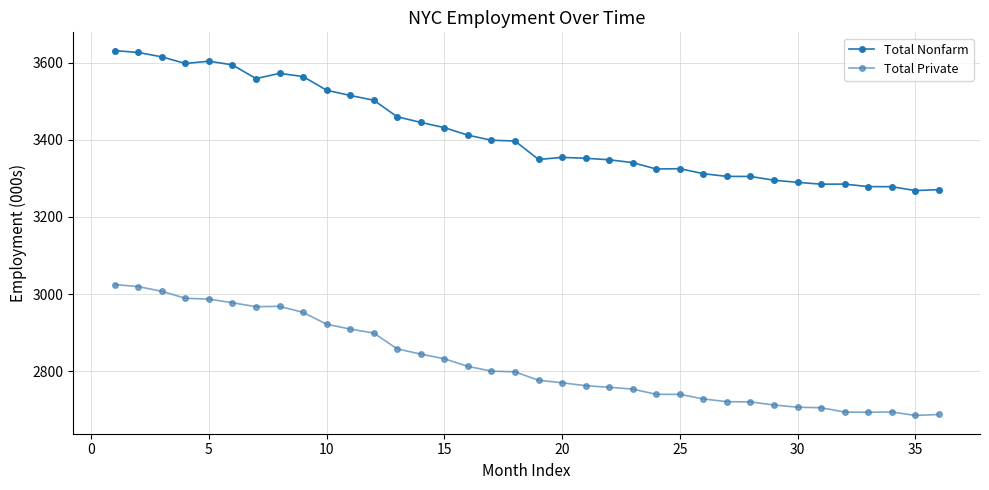

What is the difference between the maximum and minimum values in the Total Nonfarm series?

362.9